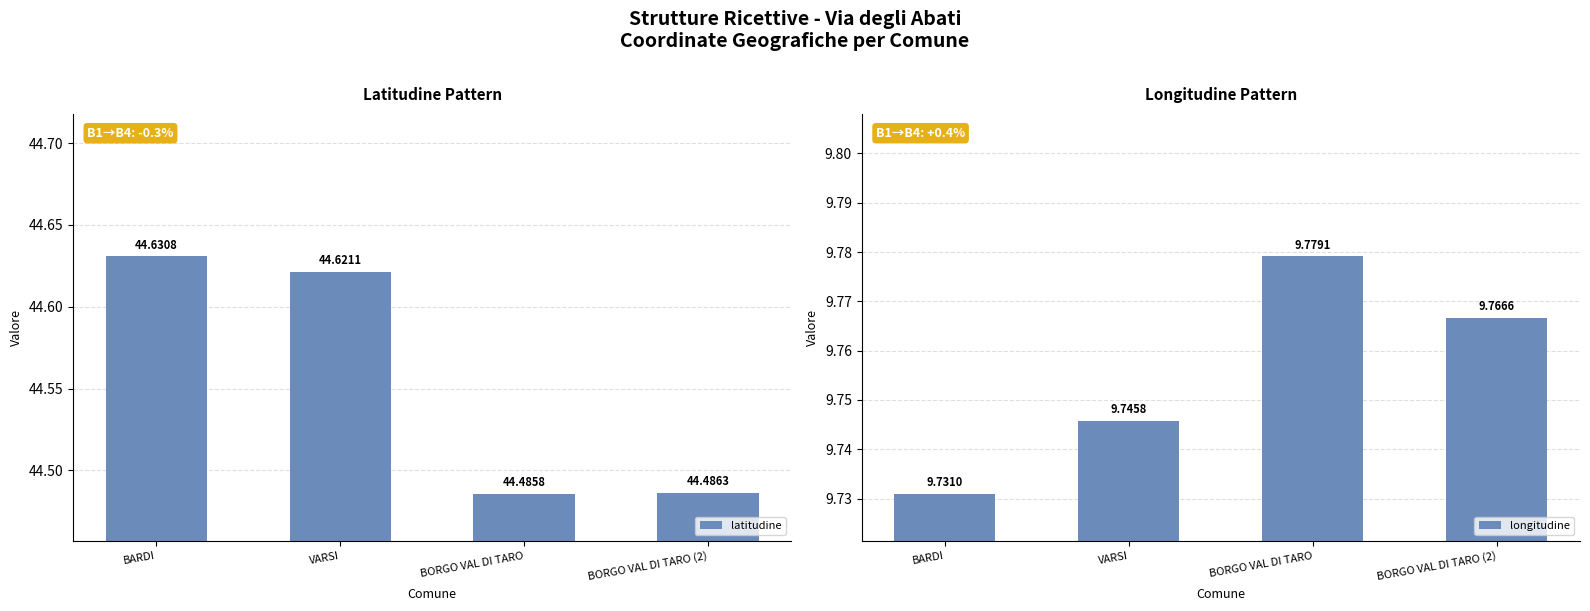

Which series changed the most between BARDI and VARSI?

longitudine